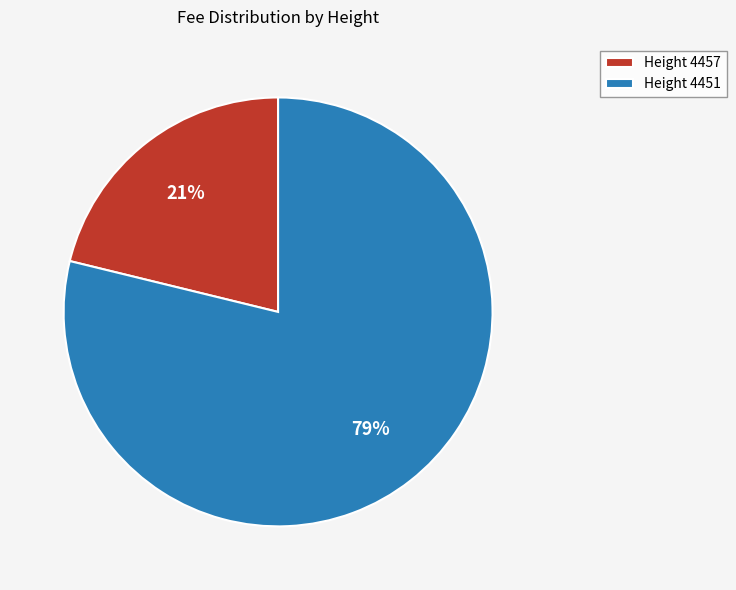

Does any single category account for the majority?

Yes